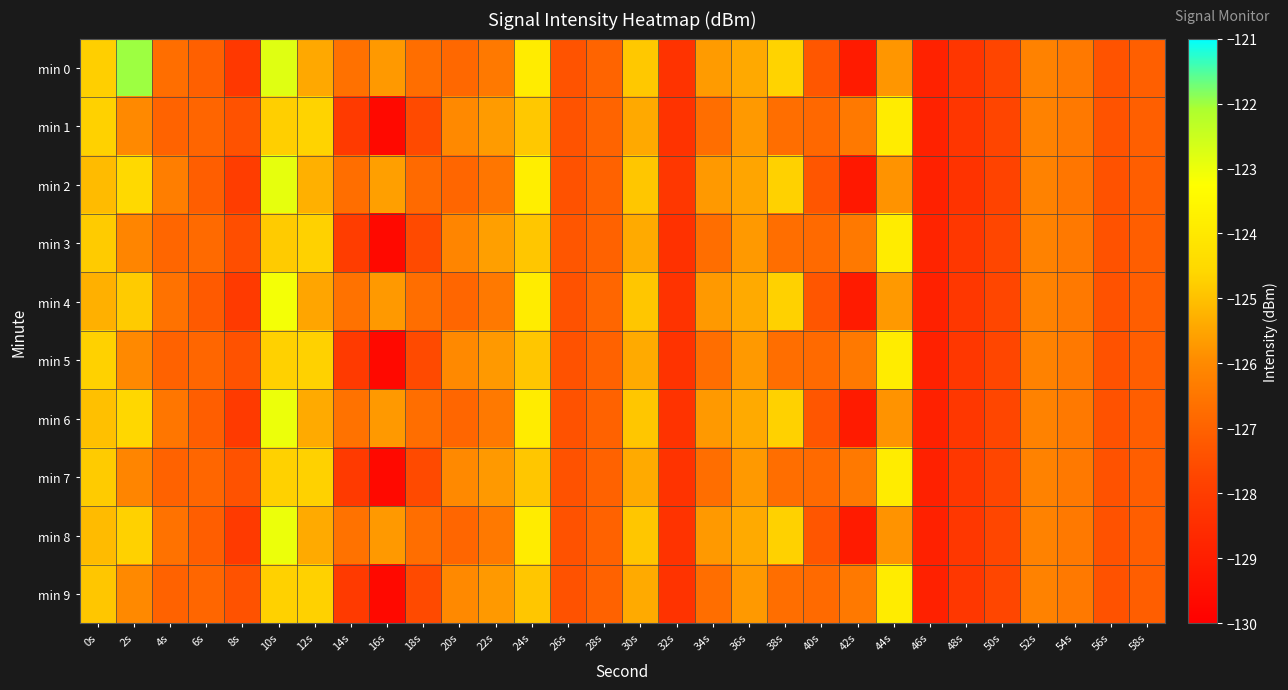

Rank the series by their maximum value, from lowest to highest.

min 3, min 5, min 7, min 9, min 1, min 4, min 6, min 8, min 2, min 0